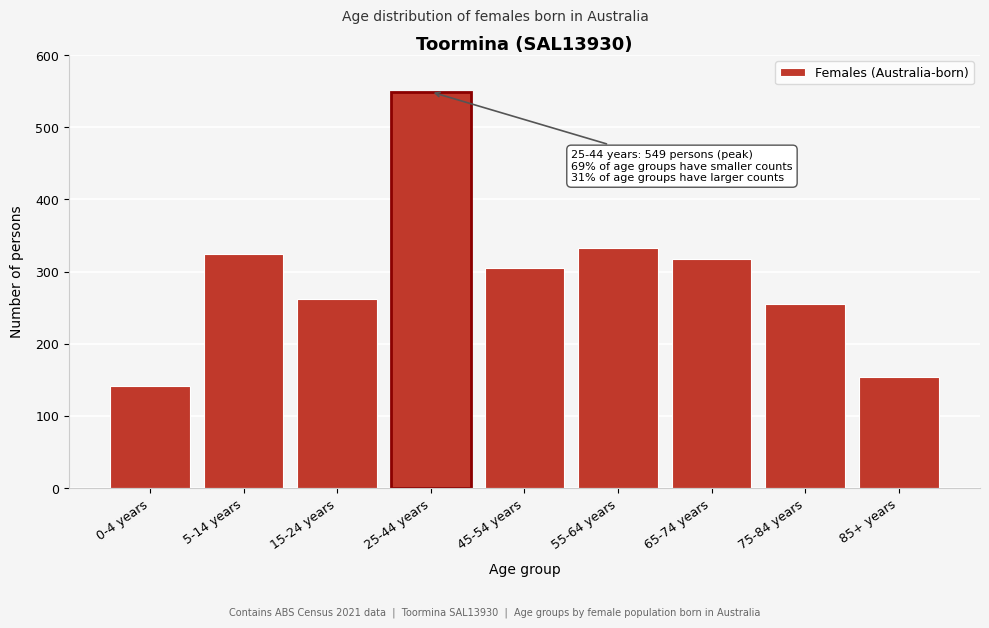

Reading left to right, list all the values displayed in this chart.

0-4 years=142	5-14 years=324	15-24 years=262	25-44 years=549	45-54 years=305	55-64 years=333	65-74 years=317	75-84 years=255	85+ years=154